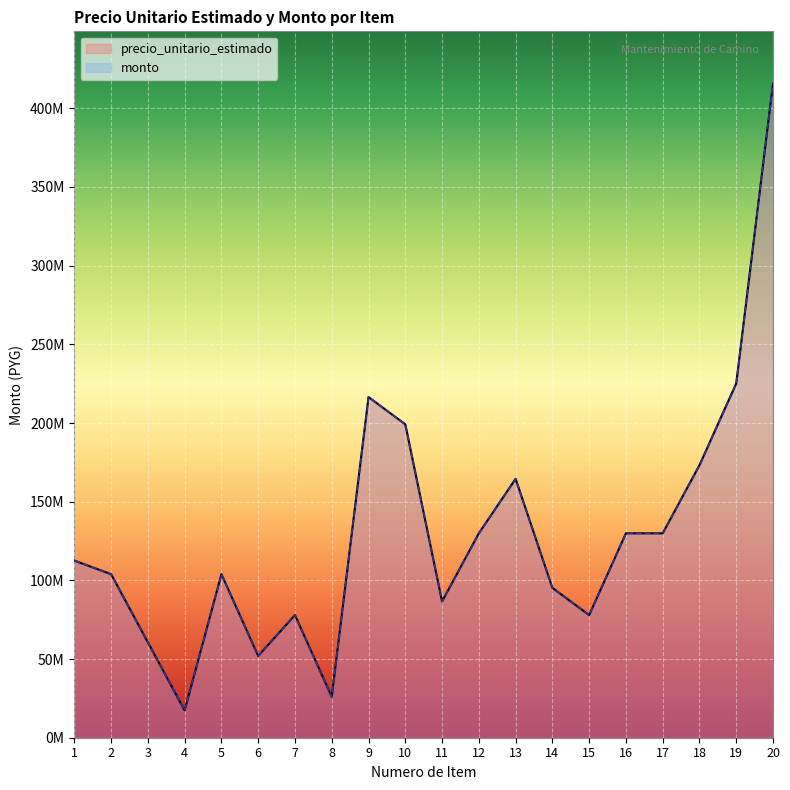

Which series has the largest total across all categories?

precio_unitario_estimado